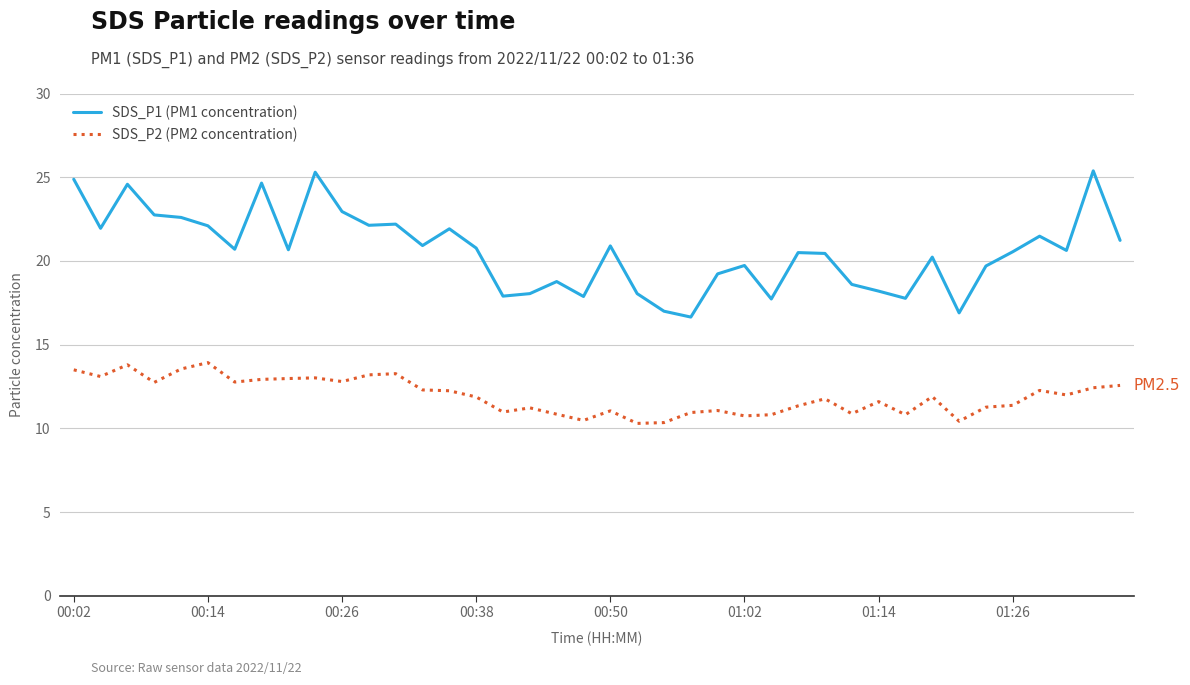

Which series has the largest total across all categories?

SDS_P1 (PM1 concentration)